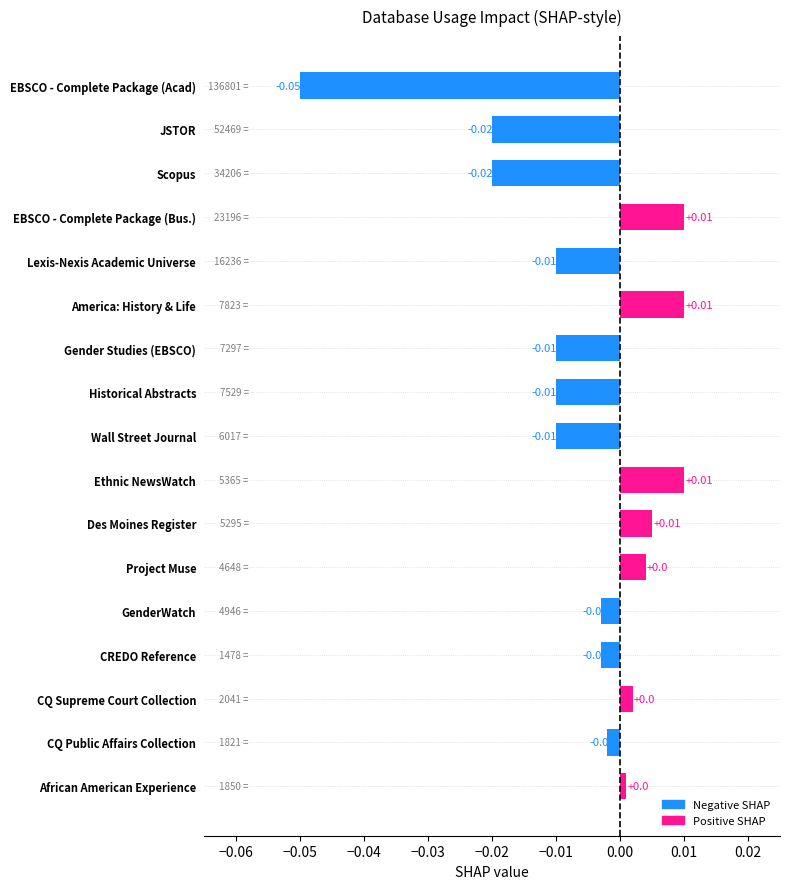

What is the label of the 5th bar from the top?

Lexis-Nexis Academic Universe